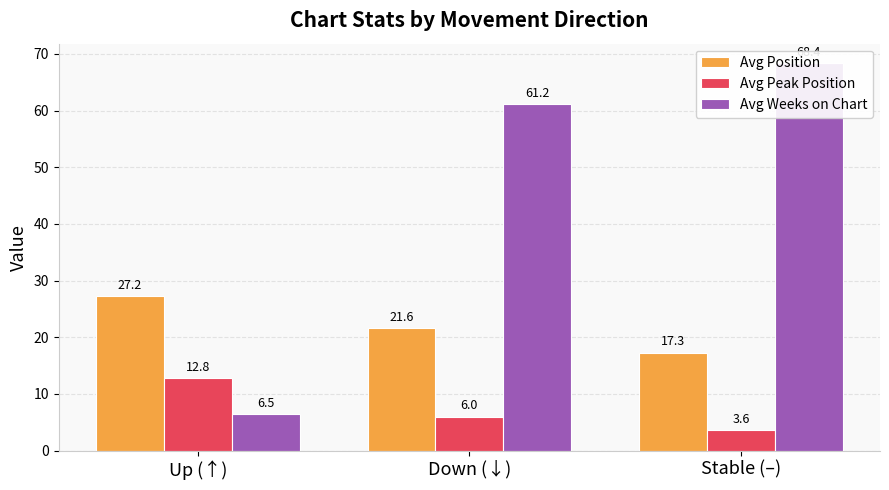

Which series changed the most between Up (↑) and Down (↓)?

Avg Weeks on Chart